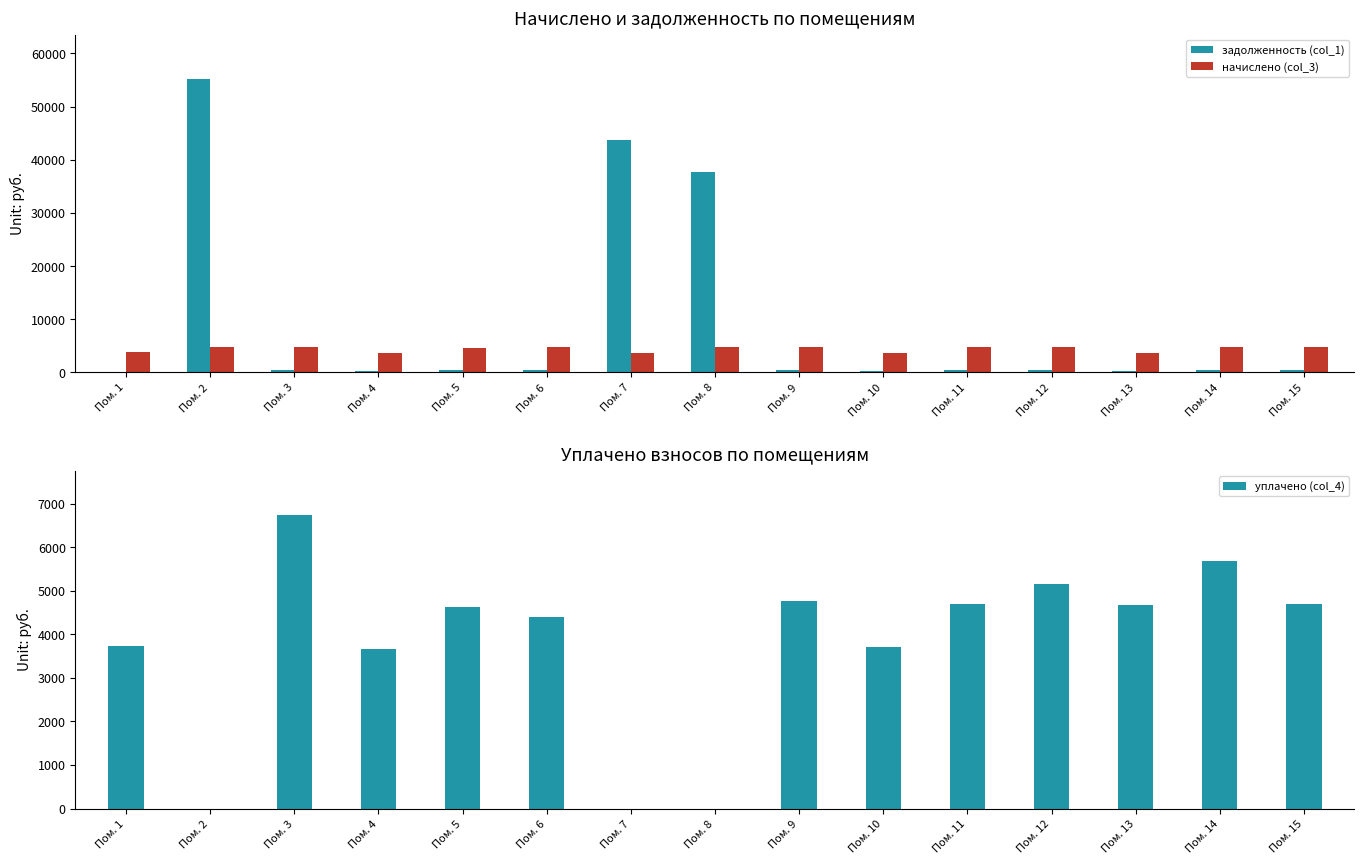

What is the value of the начислено (col_3) bar at the 15th from the left?

4819.2